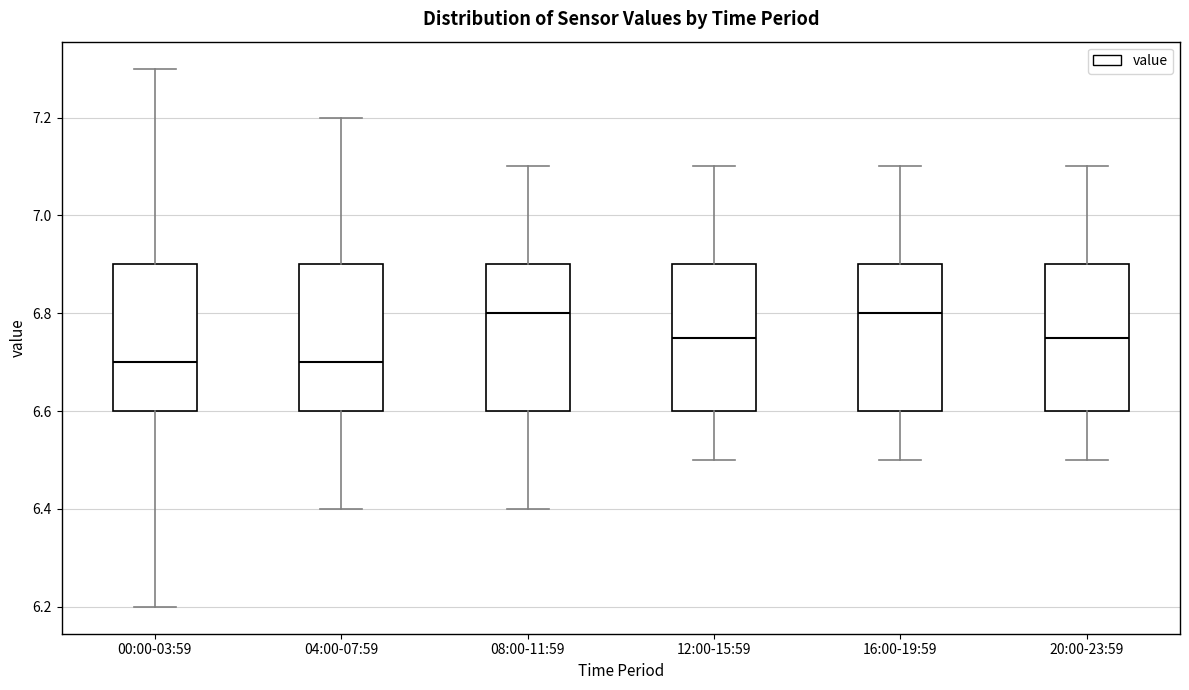

Reading left to right, read every box against the y-axis: the position of its median line, the range the box covers, and the ends of its whiskers. The values are not printed on the chart, so give them approximately, as read against the axis.

00:00-03:59: median 6.70, box 6.60 to 6.90, whiskers 6.20 to 7.30
04:00-07:59: median 6.70, box 6.60 to 6.90, whiskers 6.40 to 7.20
08:00-11:59: median 6.80, box 6.60 to 6.90, whiskers 6.40 to 7.10
12:00-15:59: median 6.76, box 6.60 to 6.90, whiskers 6.50 to 7.10
16:00-19:59: median 6.80, box 6.60 to 6.90, whiskers 6.50 to 7.10
20:00-23:59: median 6.76, box 6.60 to 6.90, whiskers 6.50 to 7.10